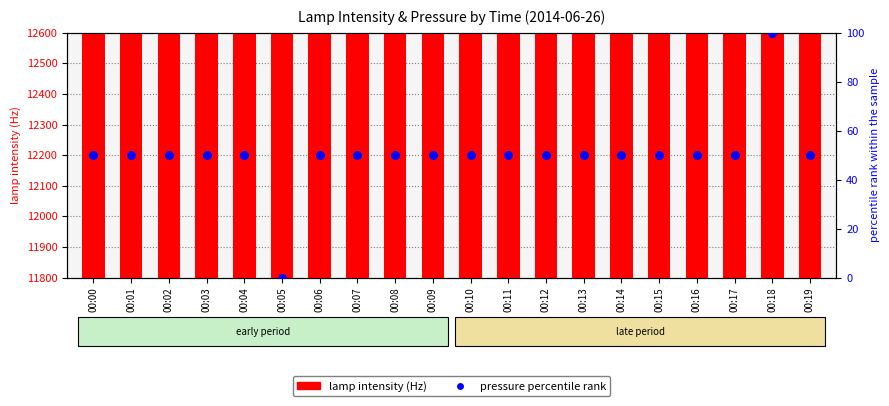

Which series has the widest spread of Y values?

lamp intensity (Hz)